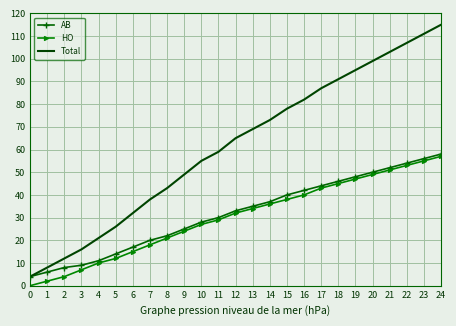

Reading left to right, extract all data points from this chart.

AB: 4	6	8	9	11	14	17	20	22	25	28	30	33	35	37	40	42	44	46	48	50	52	54	56	58
HO: 0	2	4	7	10	12	15	18	21	24	27	29	32	34	36	38	40	43	45	47	49	51	53	55	57
Total: 4	8	12	16	21	26	32	38	43	49	55	59	65	69	73	78	82	87	91	95	99	103	107	111	115